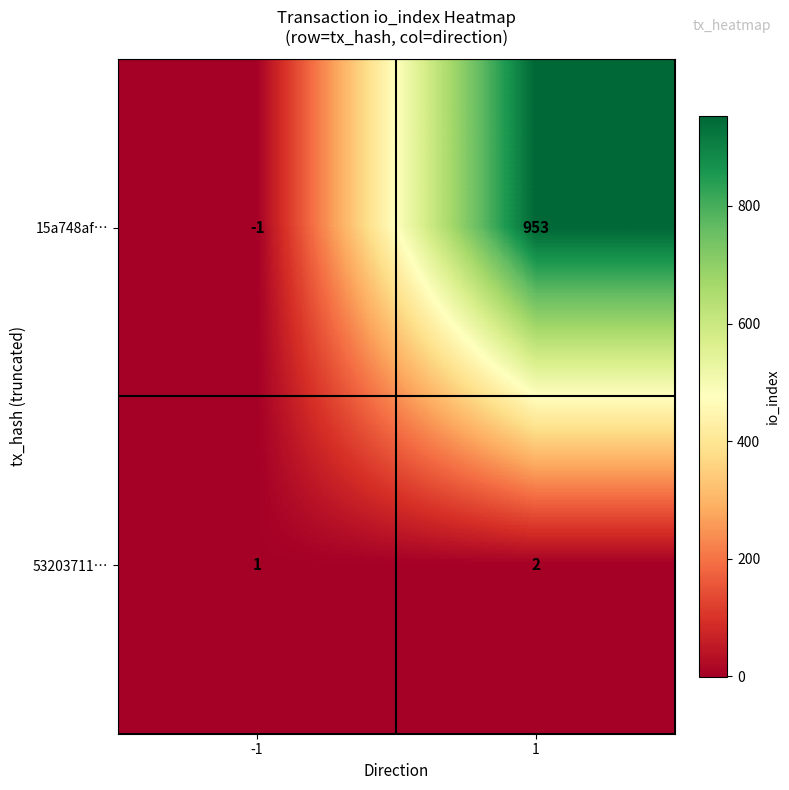

The 15a748af… series shows 953 at 1. True or false?

True